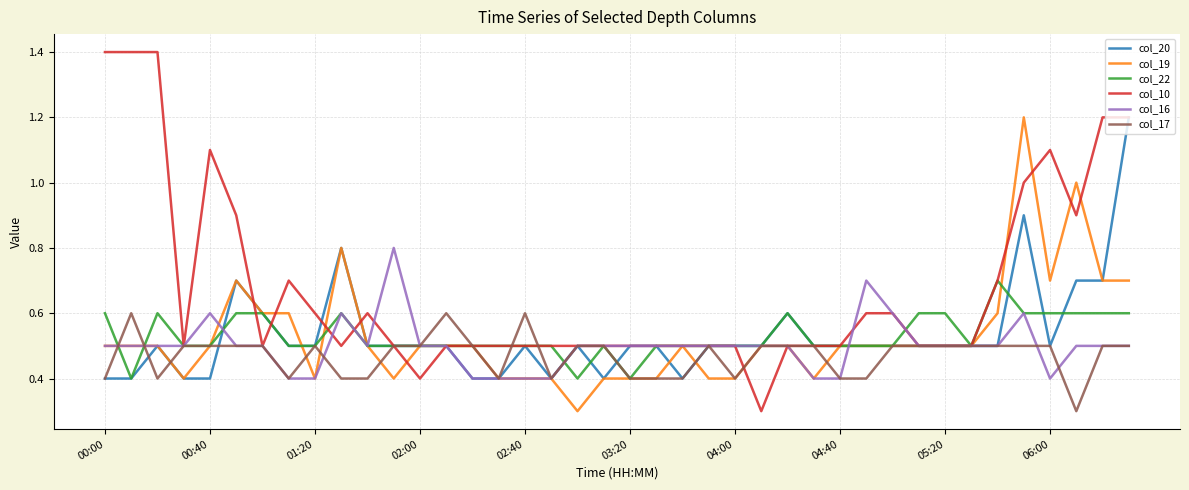

What is the maximum value for col_22?

0.7